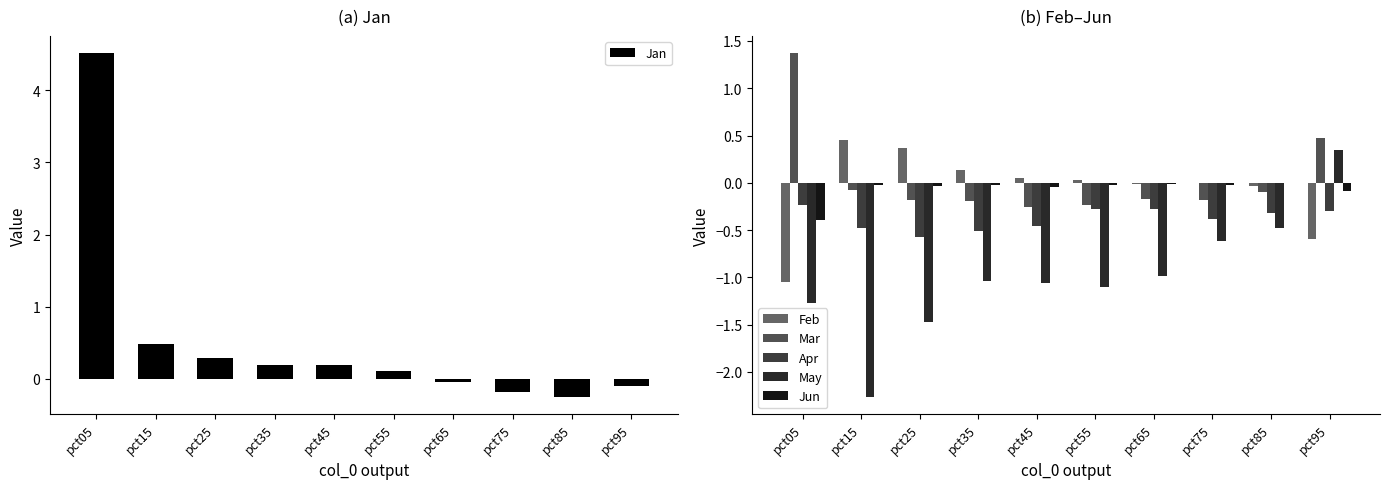

Where is Mar nearest to the value 0?

pct15